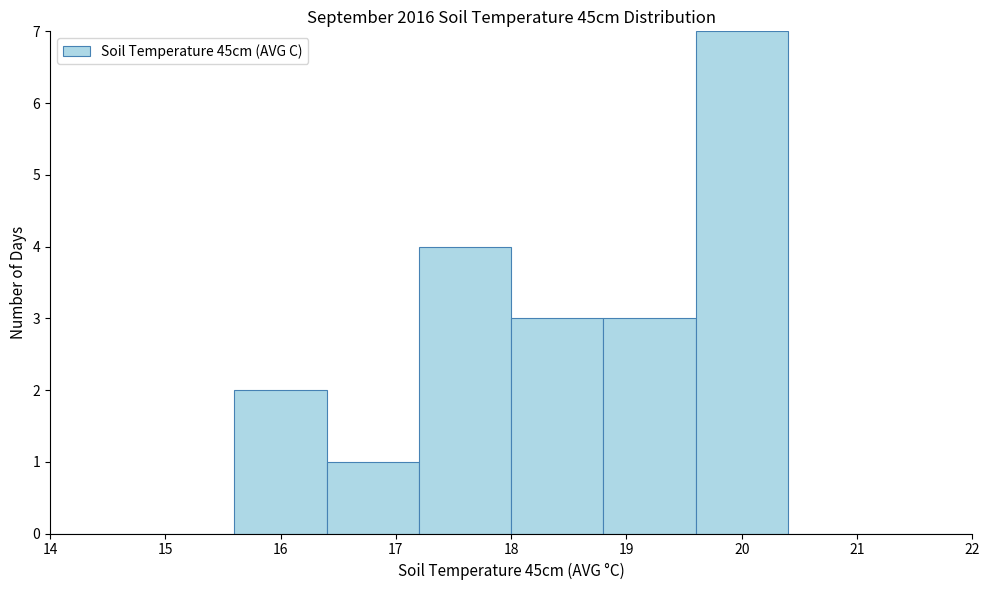

Over which range of the x-axis is the bar tallest?

19.6 to 20.4